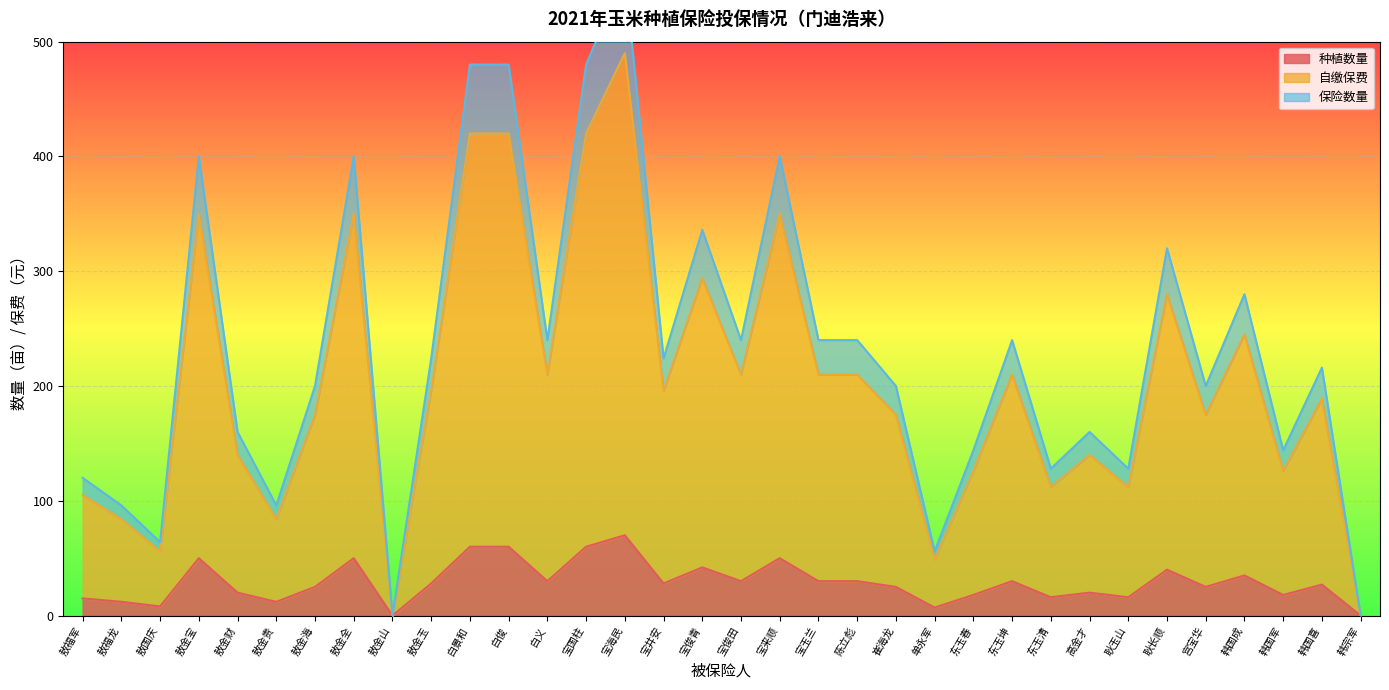

True or false: 种植数量 has a value of 12 at 敖福龙.

True